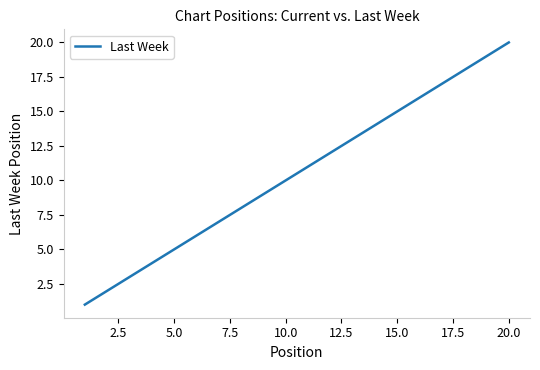

Reading right to left, list all the values displayed in this chart.

20	19	18	17	16	15	14	13	12	11	10	9	8	7	6	5	4	3	2	1